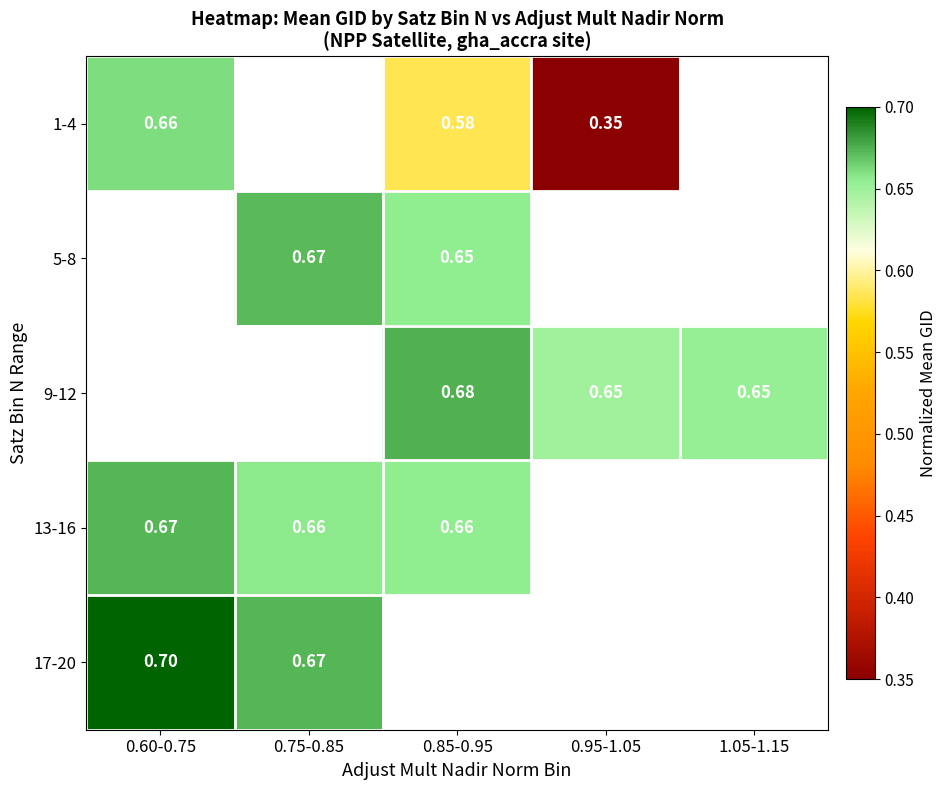

Is the value of 1-4 at 0.85-0.95 greater than the value of 17-20 at 0.75-0.85?

No